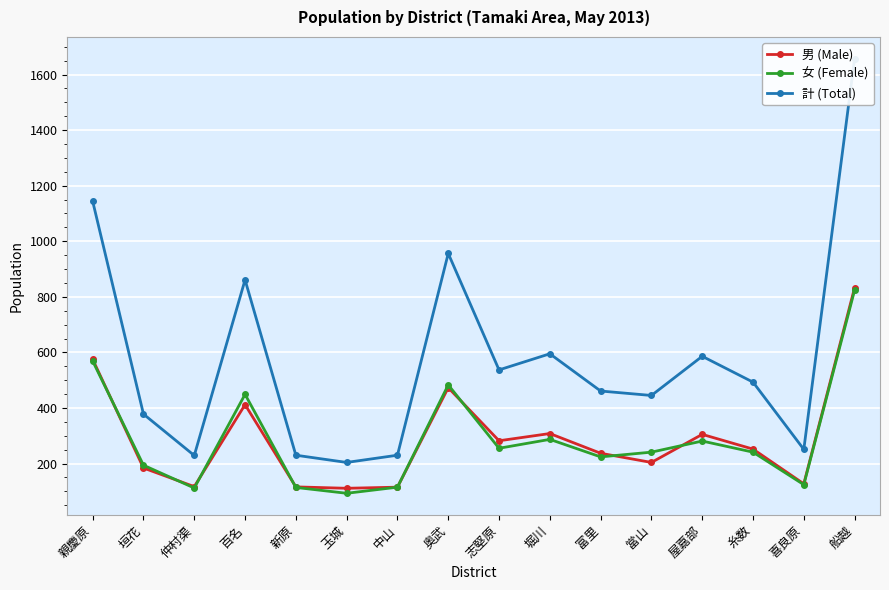

What is the spread (max minus min) of values at 屋嘉部?

305